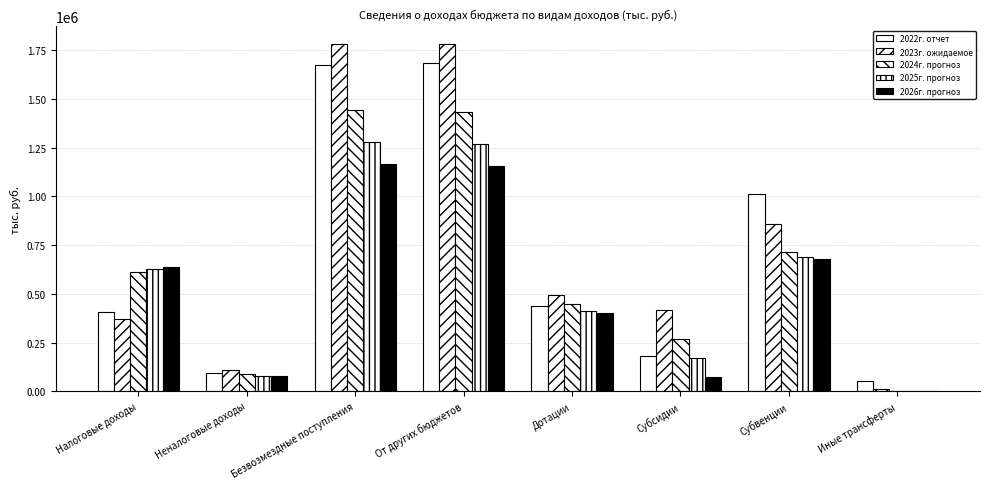

What is the lowest value of the 2024г. прогноз series?

944.1